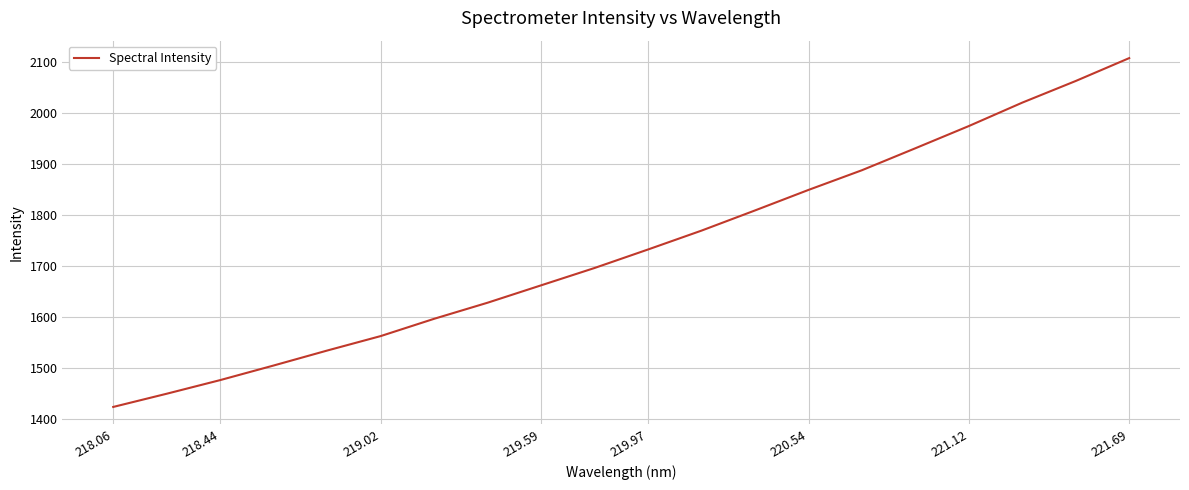

What is the minimum value shown in the chart?

1422.8